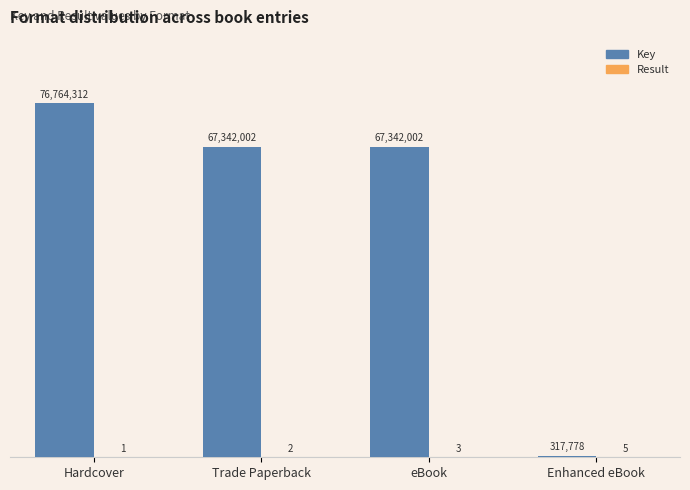

Does the chart contain stacked bars?

No